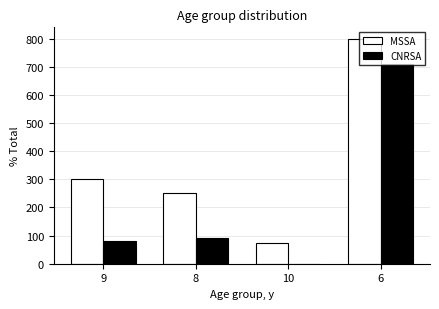

Which series changed the most between 9 and 6?

CNRSA